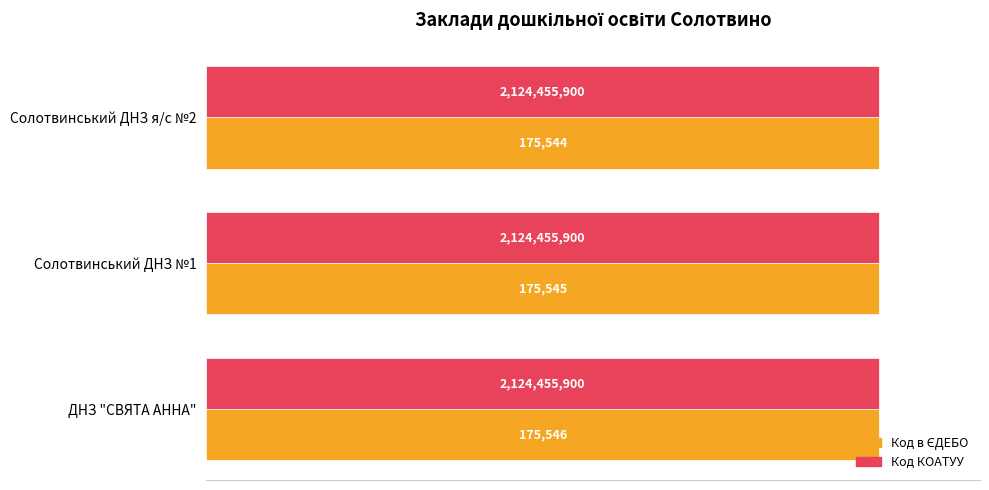

How many categories are shown in the chart?

3